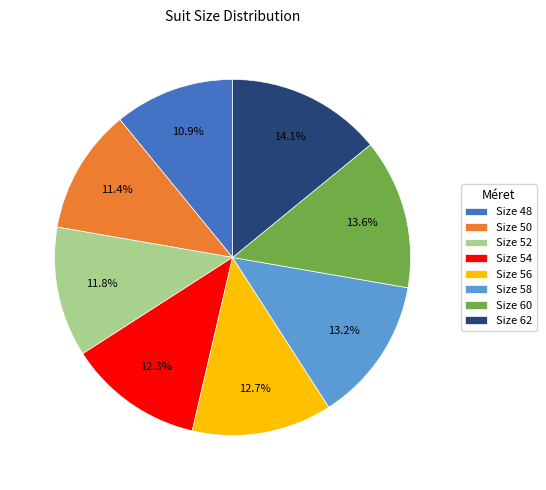

Does Size 54 represent more than half of the total?

No